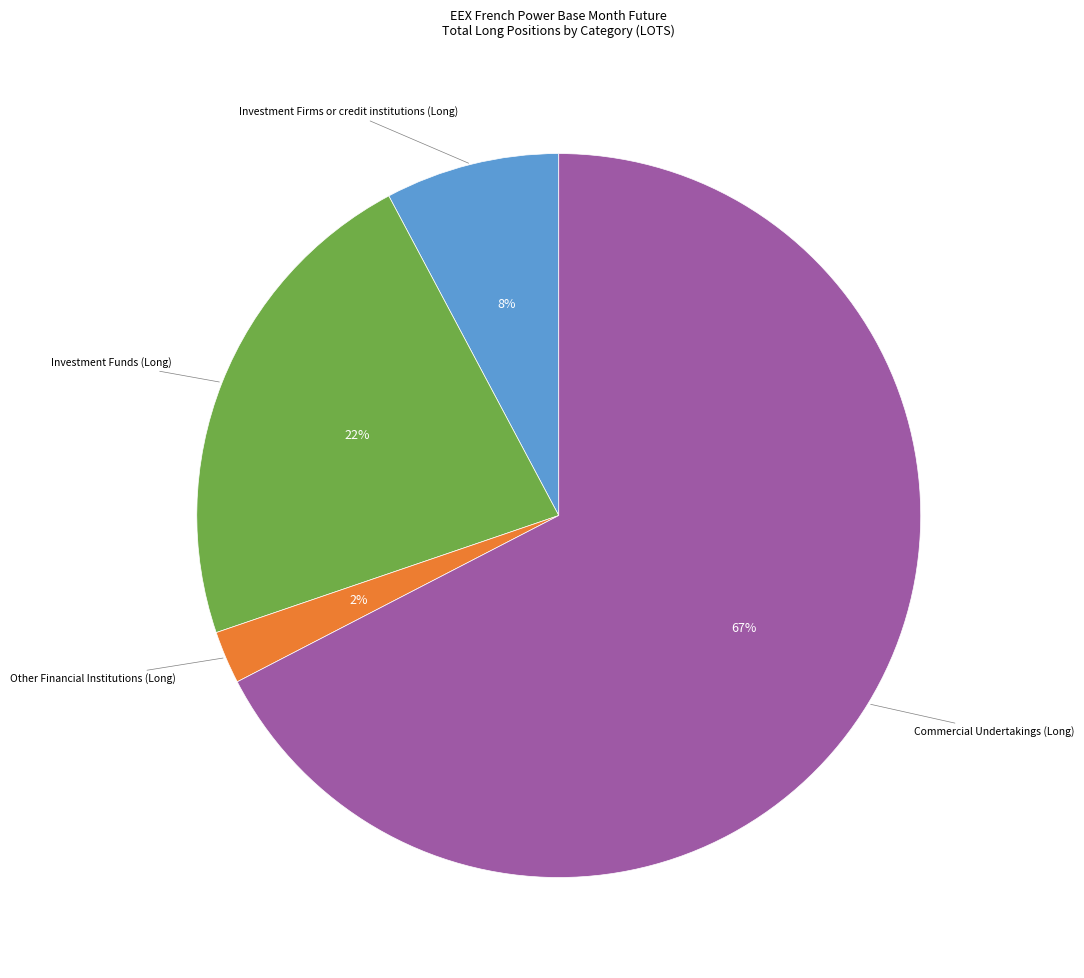

Is there any slice that represents more than half of the pie?

Yes